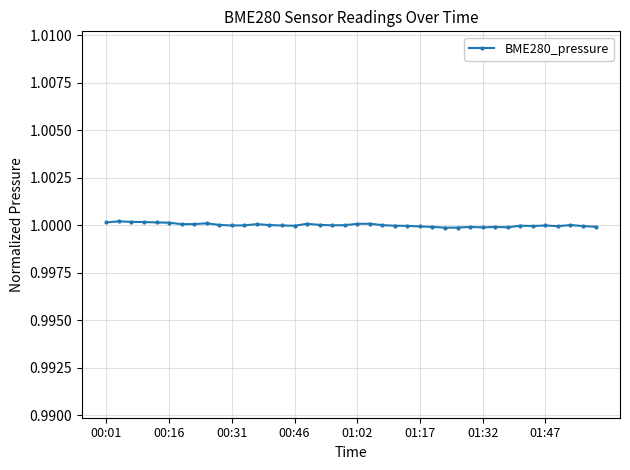

True or false: there are more than 0 points higher than both neighbors.

True